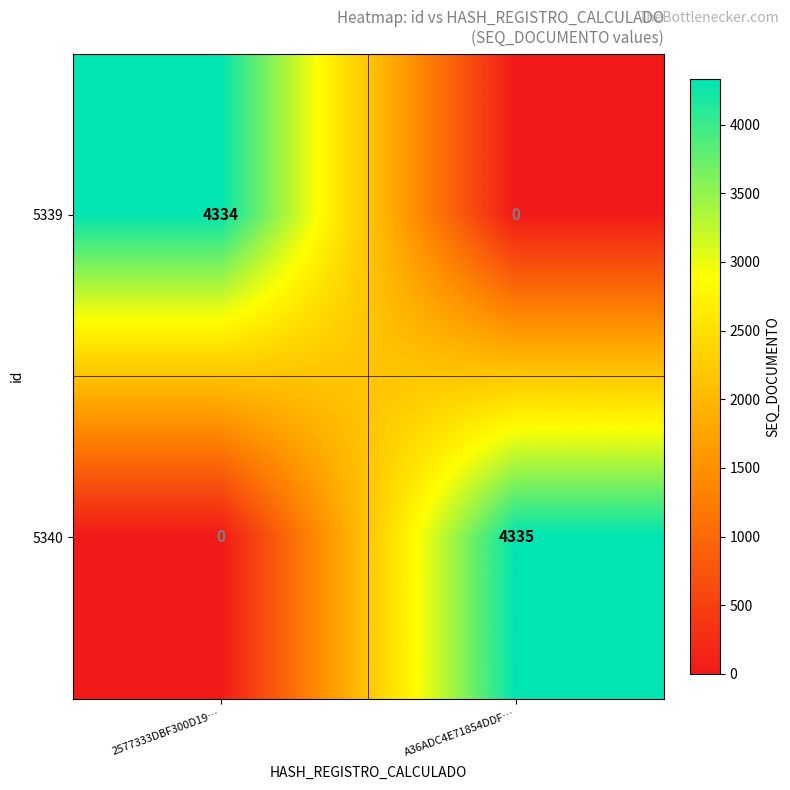

True or false: 5340 has a value of 7356 at A36ADC4E71854DDF….

False